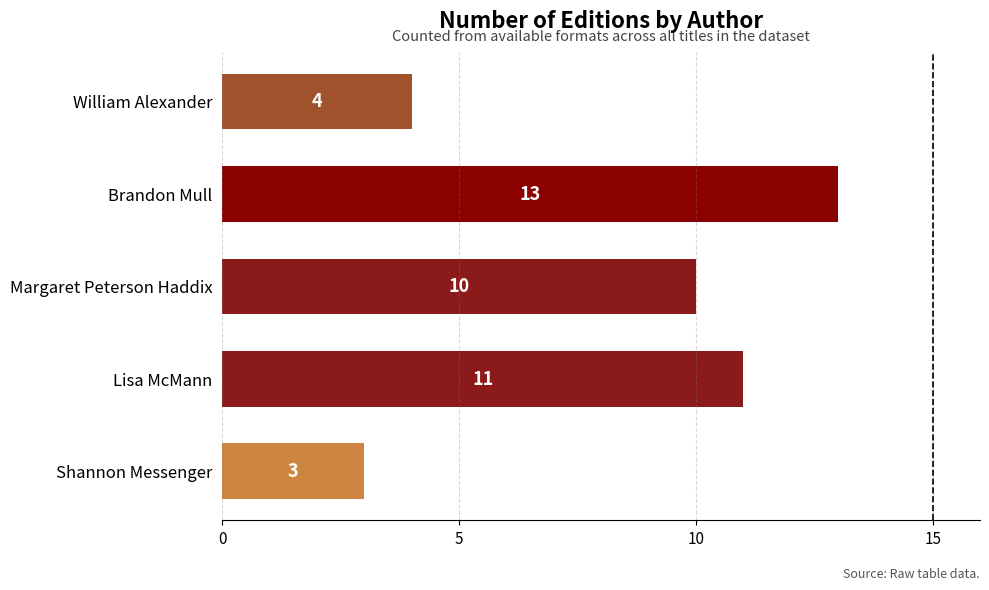

How many distinct data groups are displayed?

1